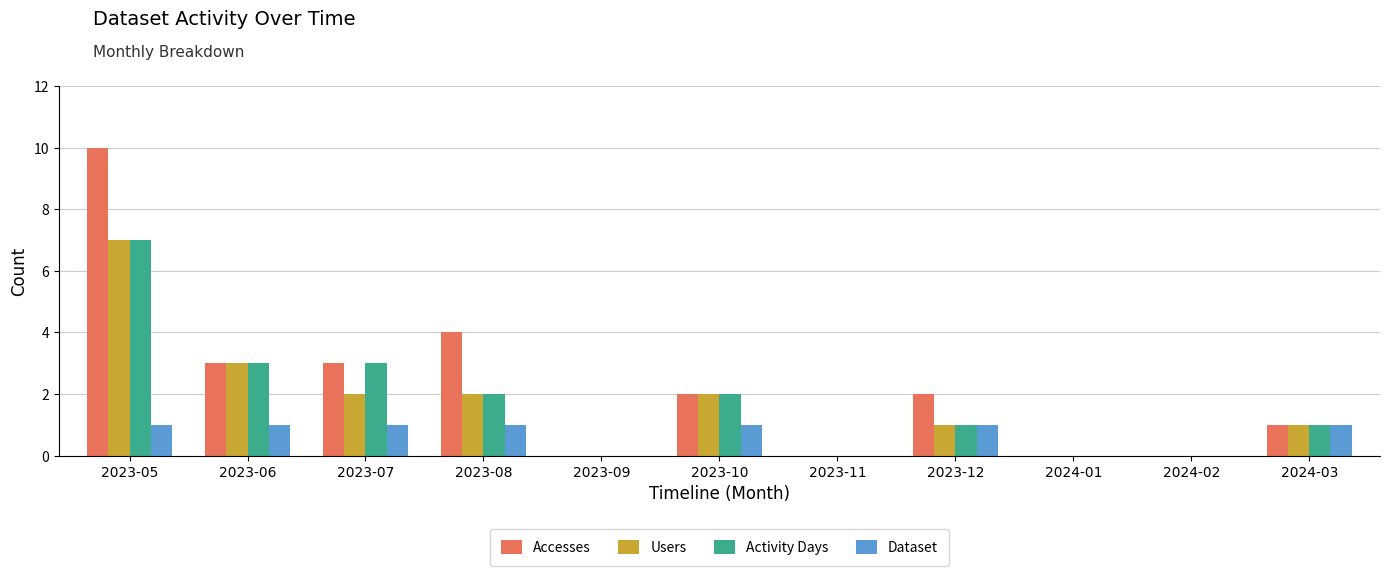

Which series has the widest spread of values?

Accesses